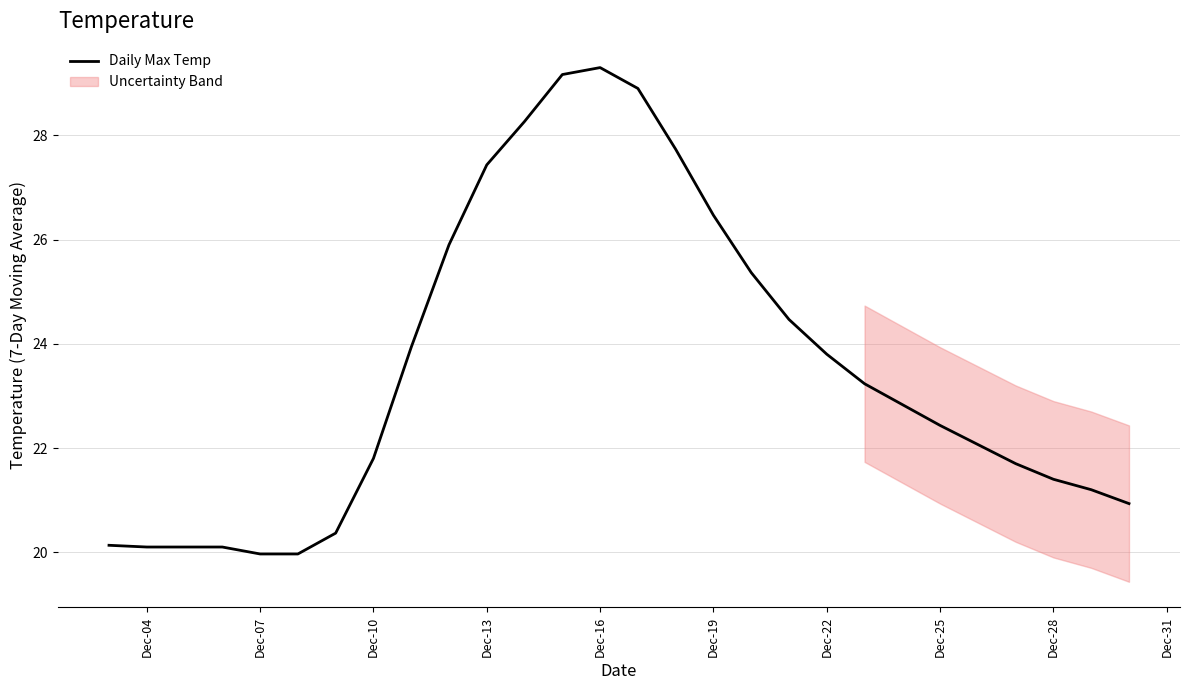

What is the maximum value for Daily Max Temp?

29.3